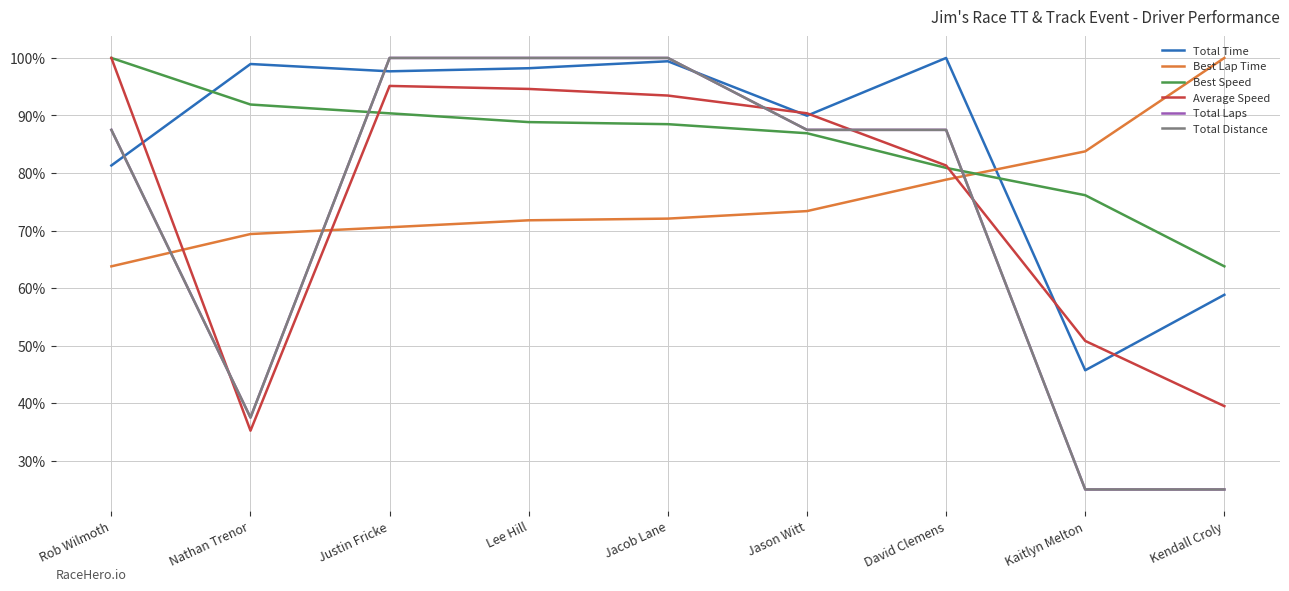

Does the chart display data point markers on the line(s)?

No